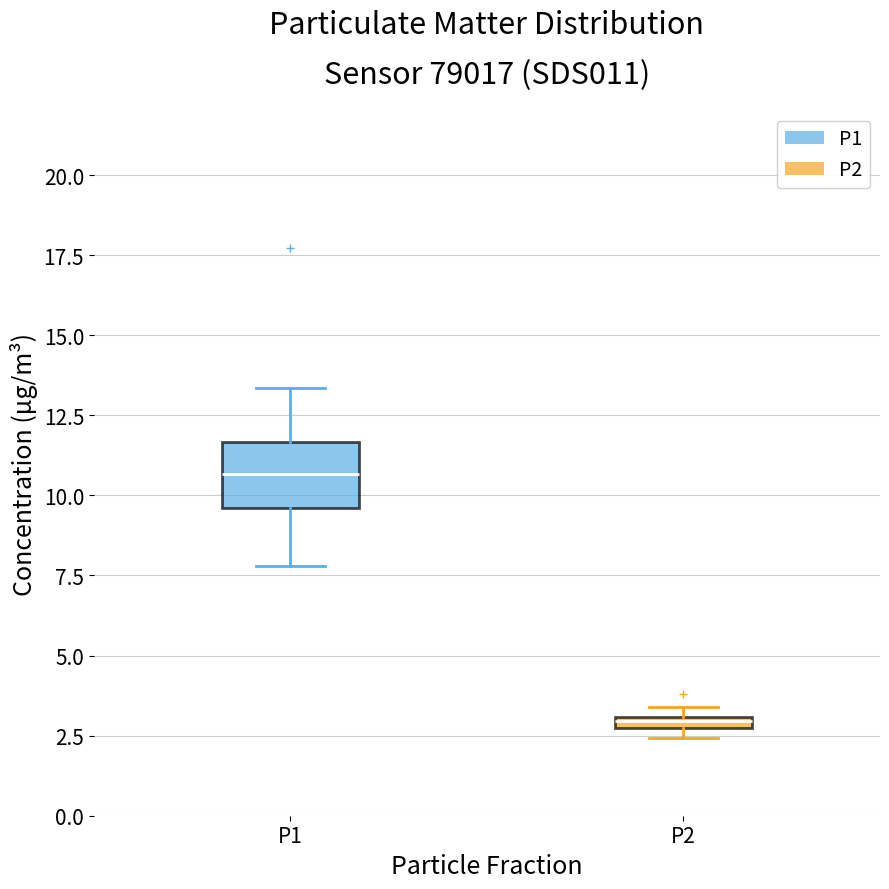

Where does the upper whisker of the box for P1 end on the y-axis? The values are not printed on the chart, so give them approximately, as read against the axis.

13.5